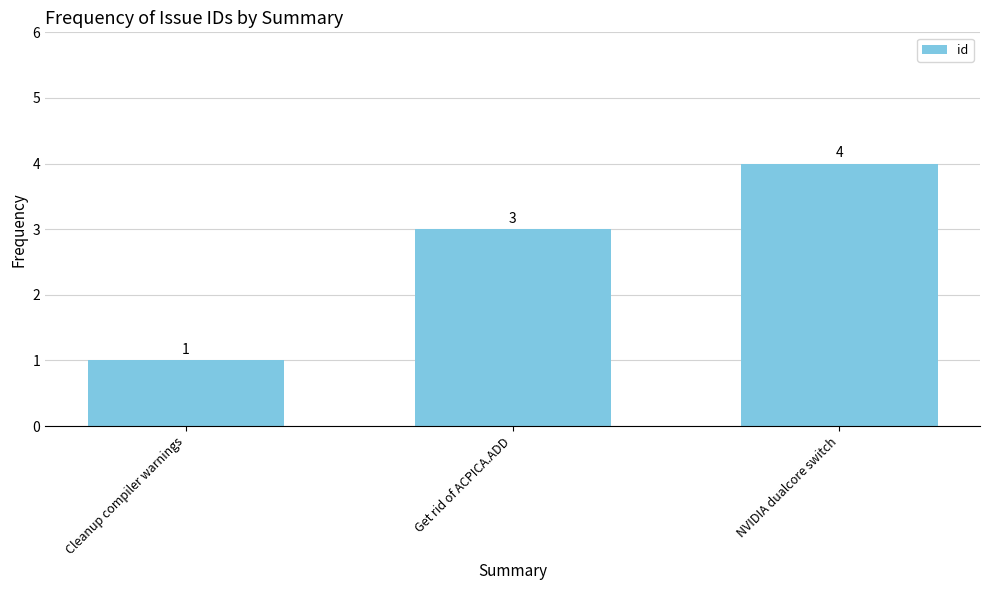

Reading left to right, what are all the values shown in this chart?

Cleanup compiler warnings=1	Get rid of ACPICA.ADD=3	NVIDIA dualcore switch=4